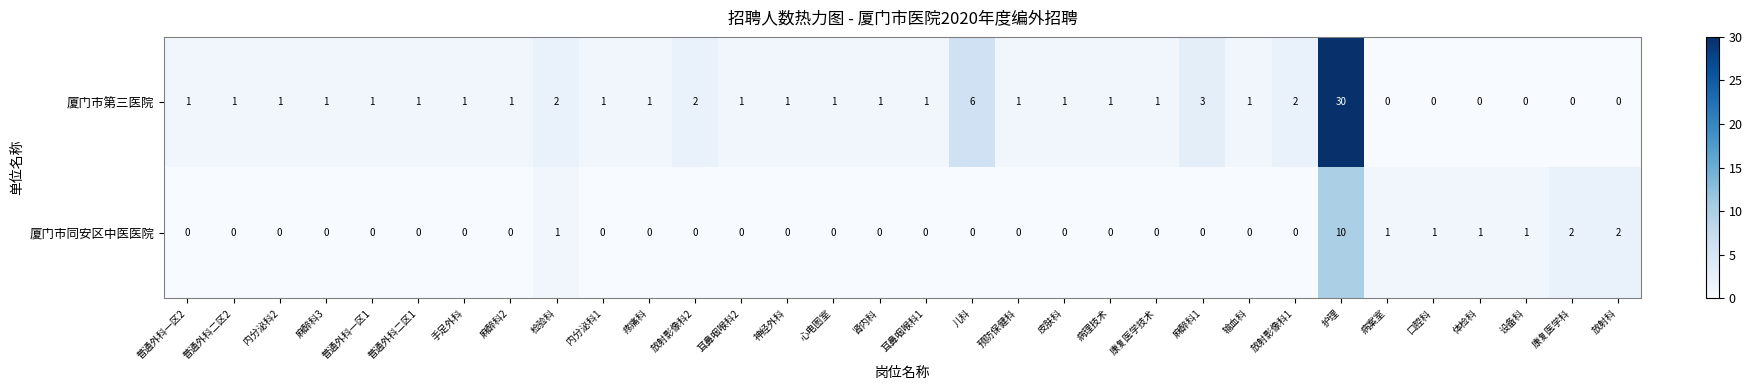

What is the sum of all 厦门市同安区中医医院 values?

19